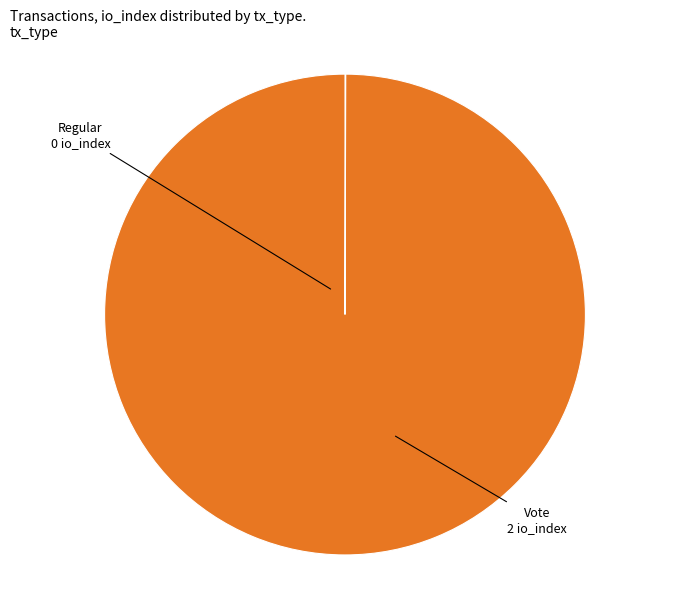

The Vote slice represents 87% of the pie. True or false?

False